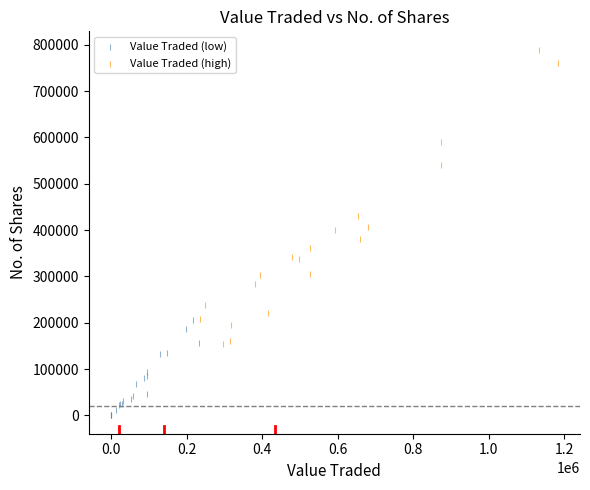

Which series contains the lowest Y value?

Value Traded (low)